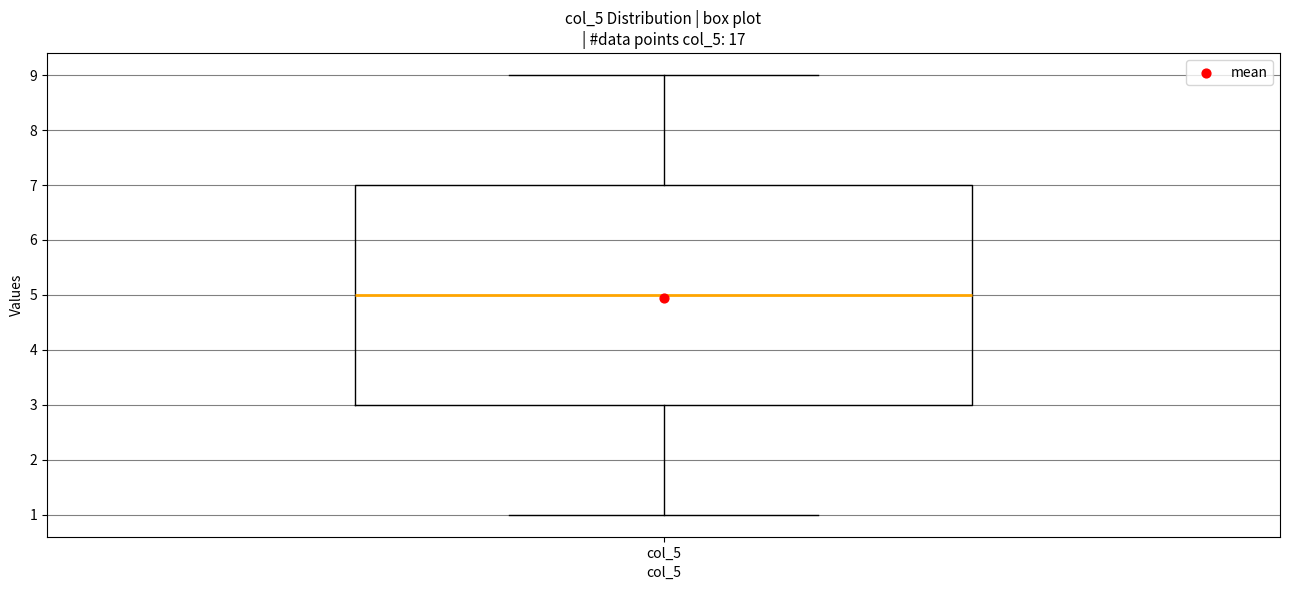

Read this box plot against the y-axis: the position of the median line, the range covered by the box, and the ends of both whiskers. The values are not printed on the chart, so give them approximately, as read against the axis.

median 5, box 3 to 7, whiskers 1 to 9